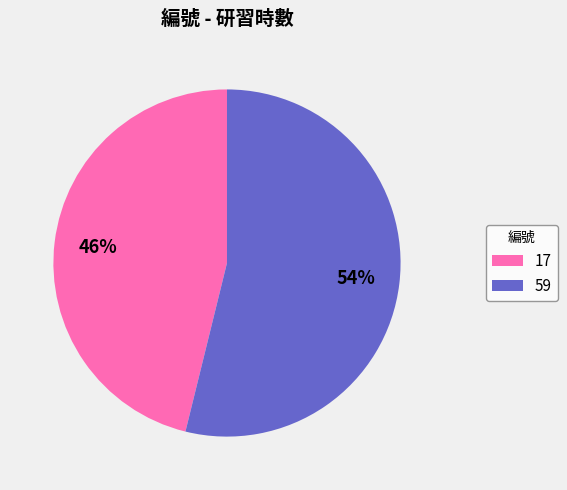

What percentage is the 59 slice, to the nearest percent?

54%